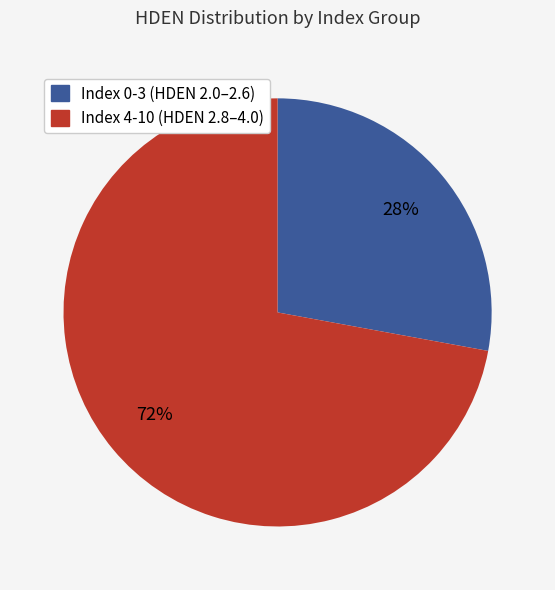

Is it true that Index 0-3 (HDEN 2.0–2.6) is 28% of the pie?

True